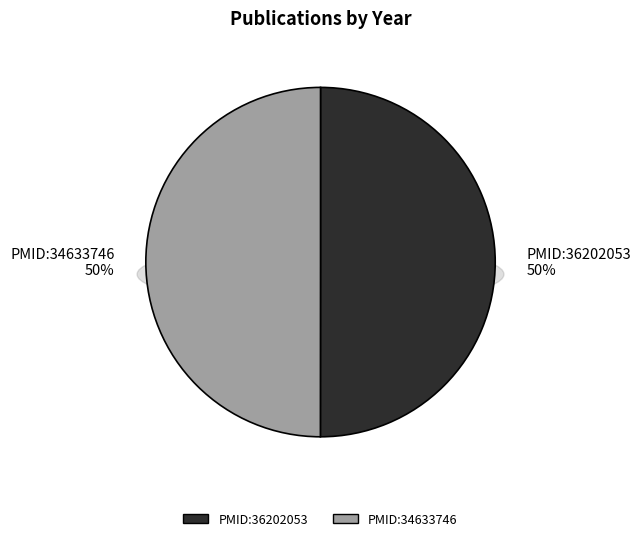

What is the majority slice?

PMID:36202053